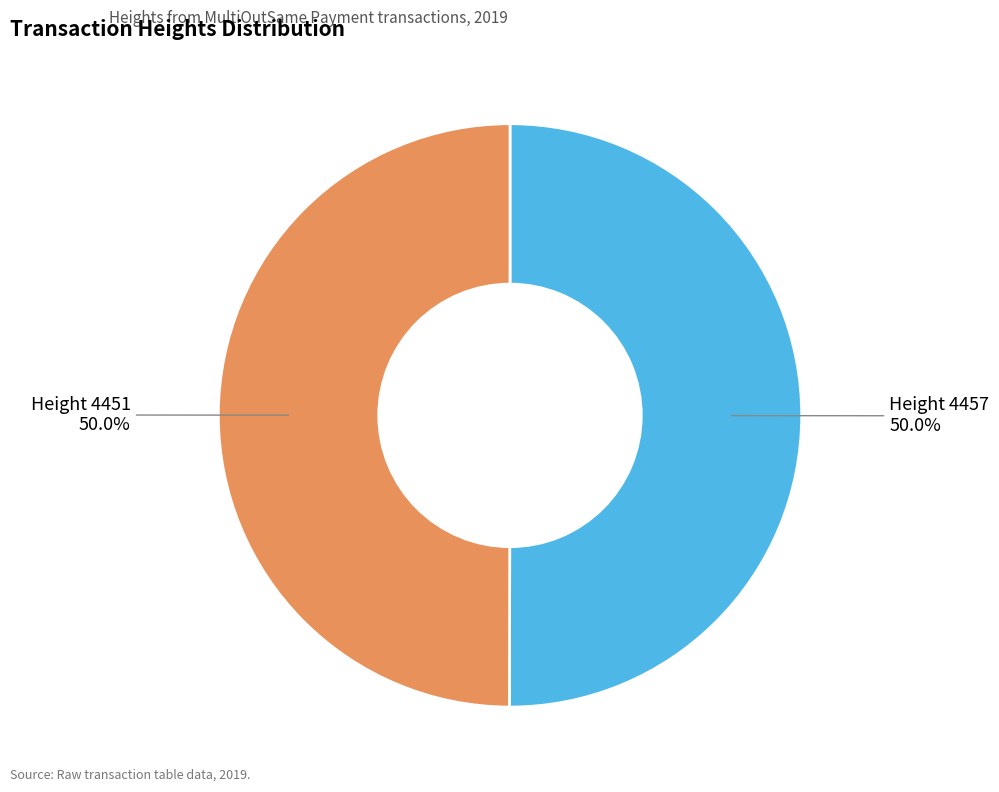

What percentage do Height 4451 and Height 4457 together represent?

100.0%